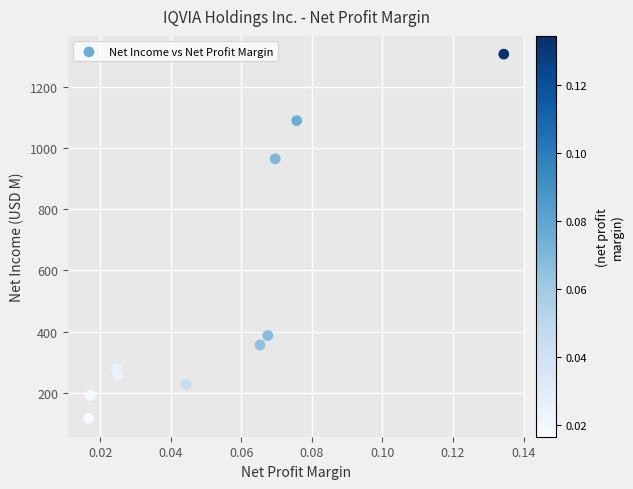

What Y value in the scatter plot is closest to 712?

966